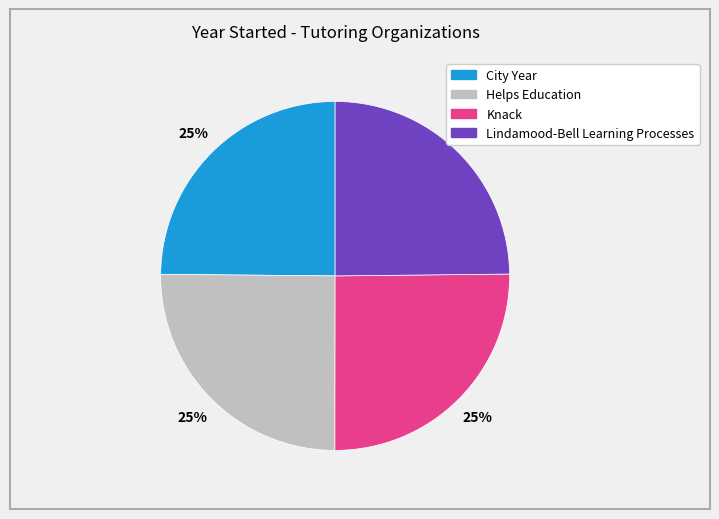

To the nearest percent, what percentage of the pie is Knack?

25%